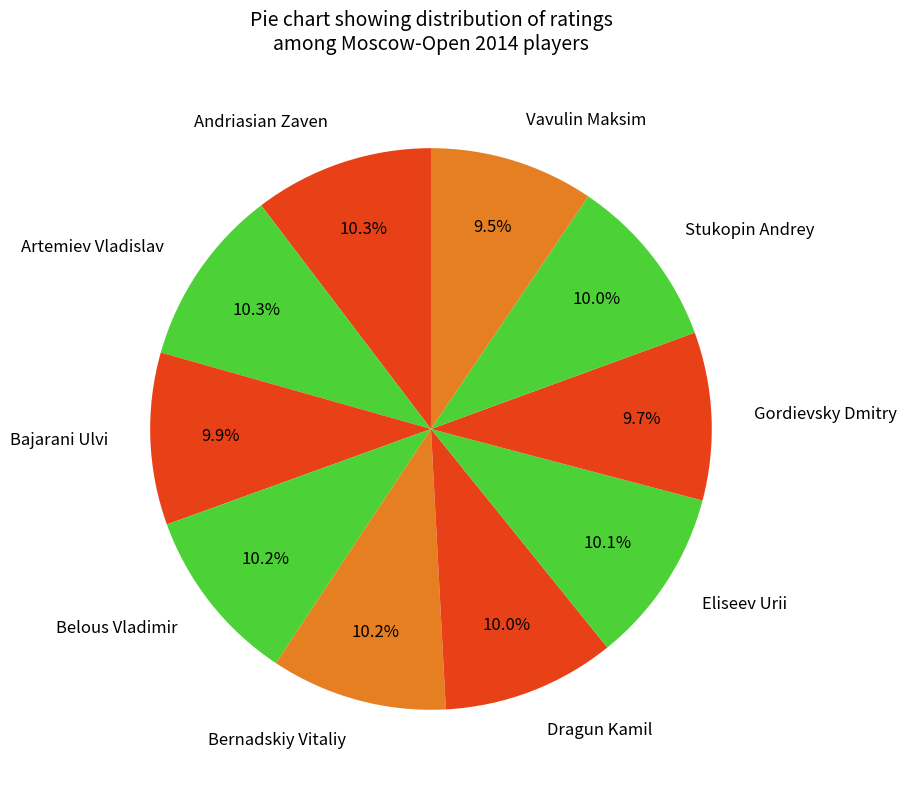

What portion of the pie excludes Eliseev Urii?

89.9%